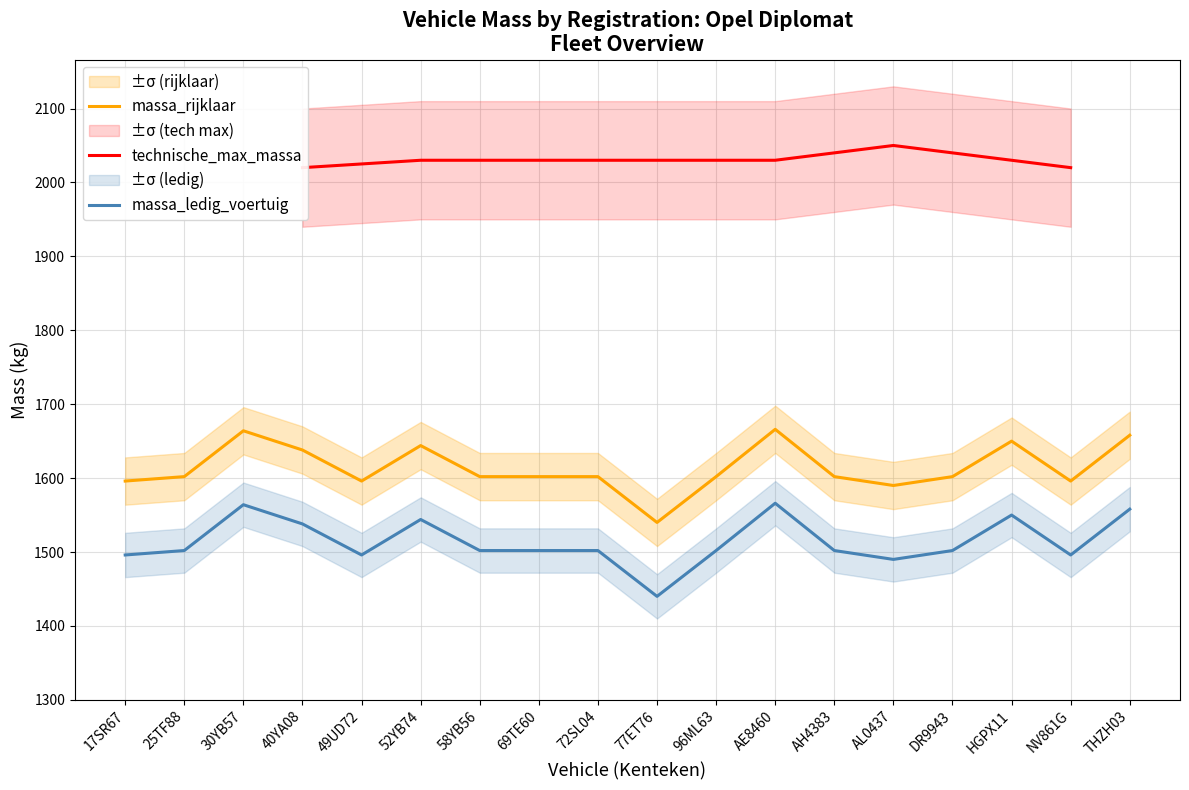

How many data points does each series have?

18